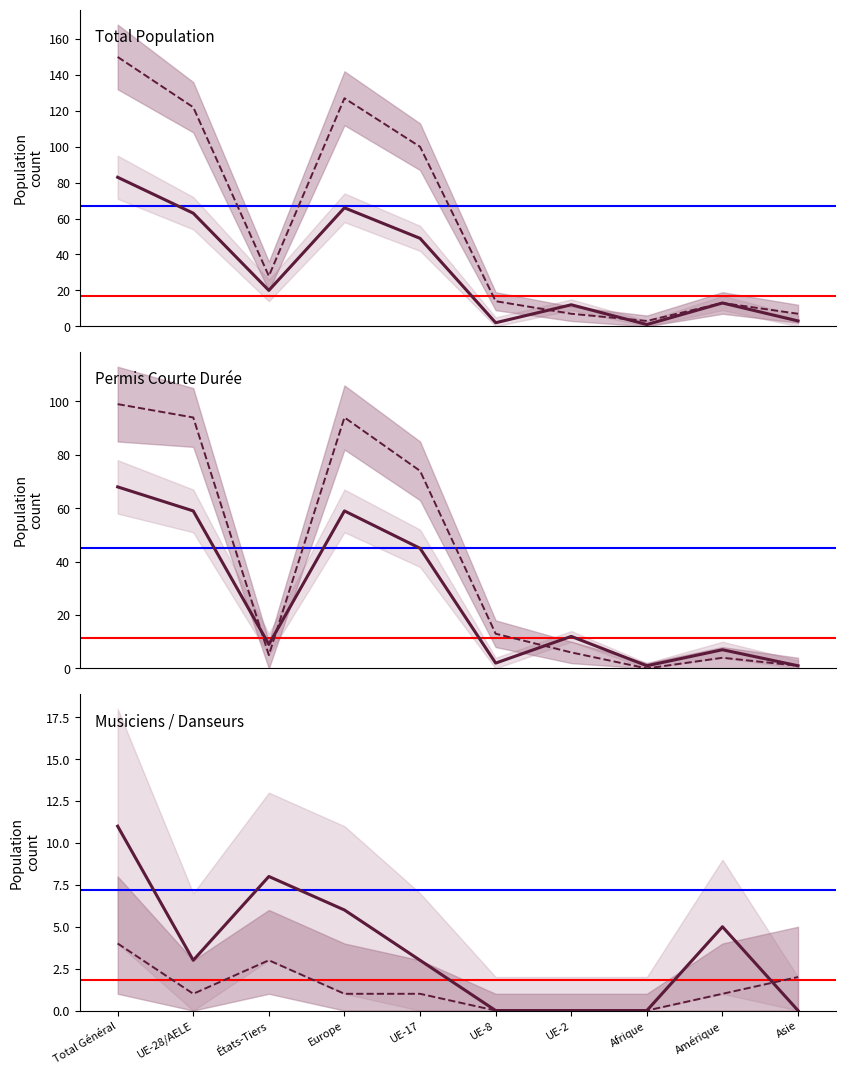

True or false: Permis courte durée (Femmes) and Total (Femmes) cross at least once.

False